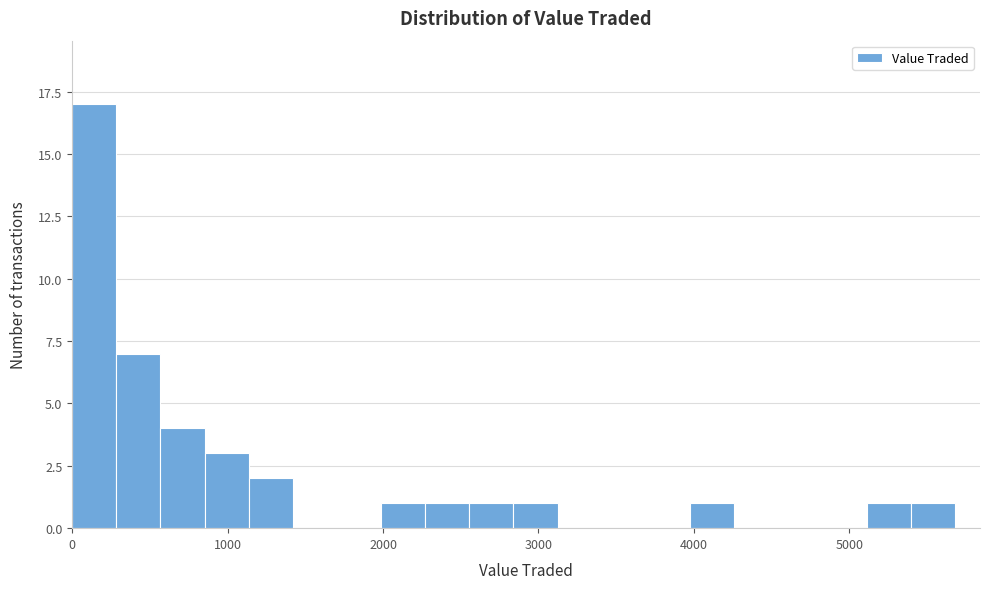

Read against the x-axis, roughly where is the centre of the tallest bar?

100